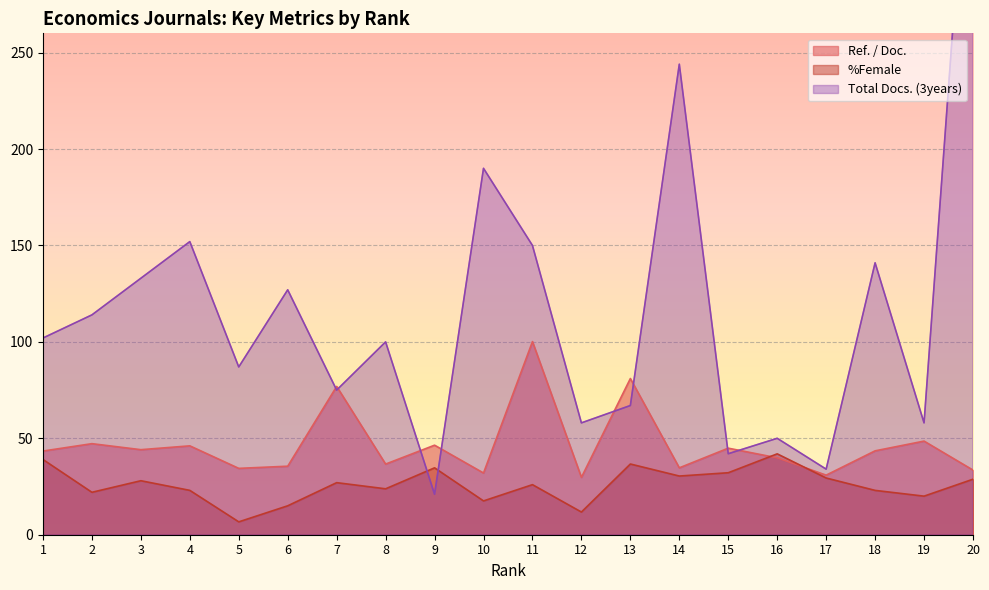

Reading left to right, list all the values displayed in this chart.

Ref. / Doc.: 1=43.4	2=47.2	3=44.1	4=46.1	5=34.4	6=35.5	7=76.9	8=36.6	9=46.4	10=32.0	11=100.2	12=29.8	13=81.0	14=34.7	15=44.9	16=39.9	17=30.9	18=43.5	19=48.5	20=33.5
%Female: 1=39.0	2=22.0	3=28.0	4=23.0	5=6.7	6=15.0	7=27.0	8=23.8	9=34.7	10=17.5	11=26.0	12=11.8	13=36.7	14=30.4	15=32.1	16=41.9	17=29.4	18=23.0	19=20.0	20=28.8
Total Docs. (3years): 1=102.0	2=114.0	3=133.0	4=152.0	5=87.0	6=127.0	7=75.0	8=100.0	9=21.0	10=190.0	11=150.0	12=58.0	13=67.0	14=244.0	15=42.0	16=50.0	17=34.0	18=141.0	19=58.0	20=406.0